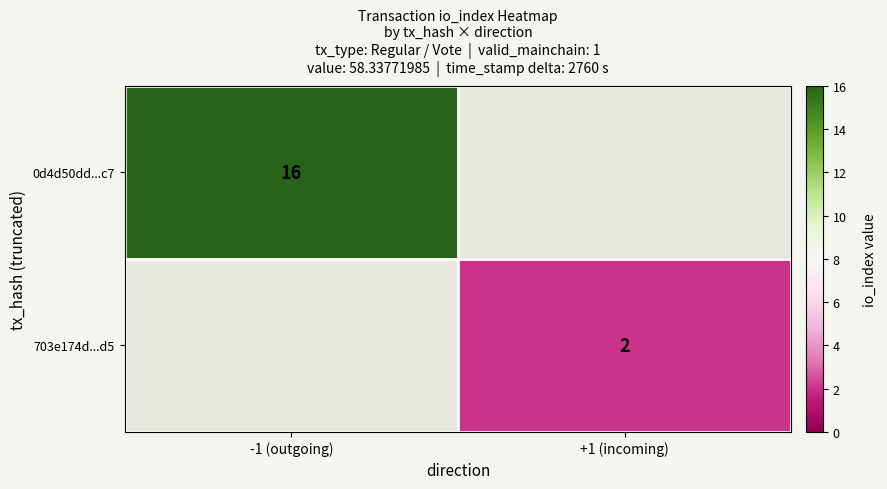

True or false: 703e174d...d5 has a value of 3 at +1 (incoming).

False